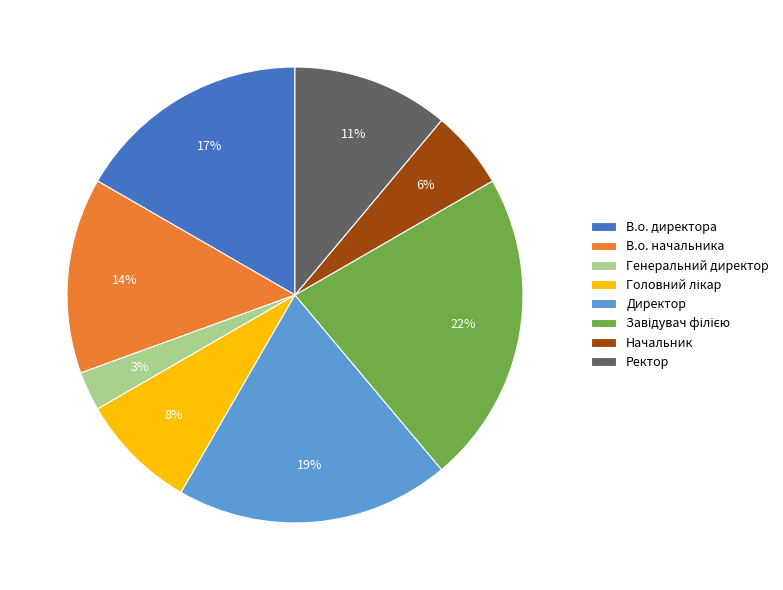

Between В.о. директора and Ректор, which is larger?

В.о. директора